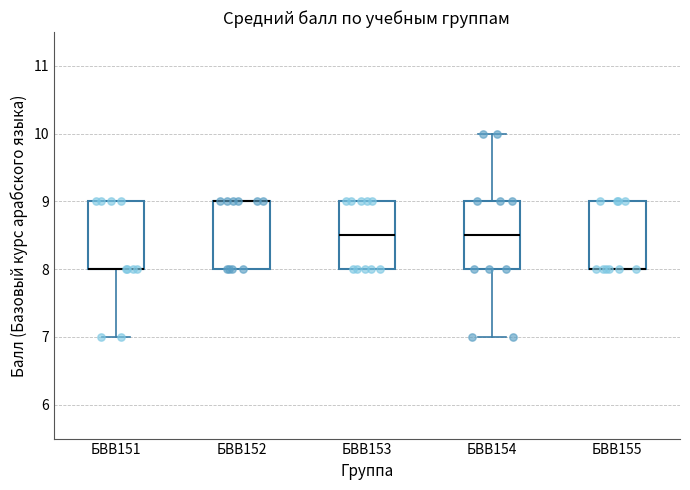

Where is the upper edge of the box for БВВ153 on the y-axis? The values are not printed on the chart, so give them approximately, as read against the axis.

9.0